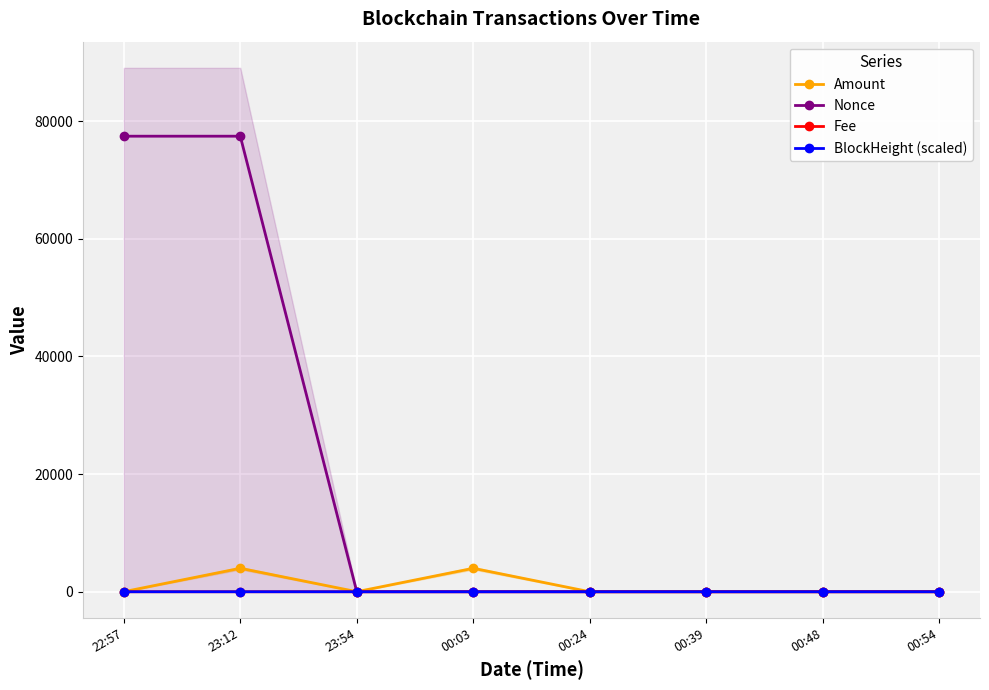

What is the label of the 6th point from the right?

23:54